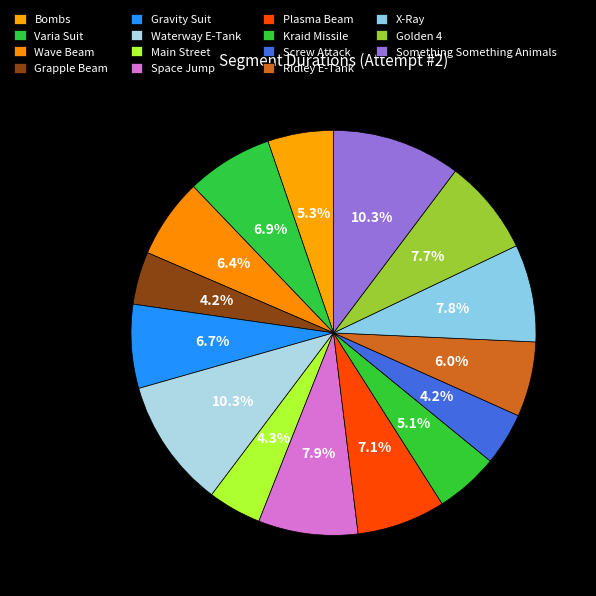

Rank the categories by value from lowest to highest.

Screw Attack, Grapple Beam, Main Street, Kraid Missile, Bombs, Ridley E-Tank, Wave Beam, Gravity Suit, Varia Suit, Plasma Beam, Golden 4, X-Ray, Space Jump, Something Something Animals, Waterway E-Tank